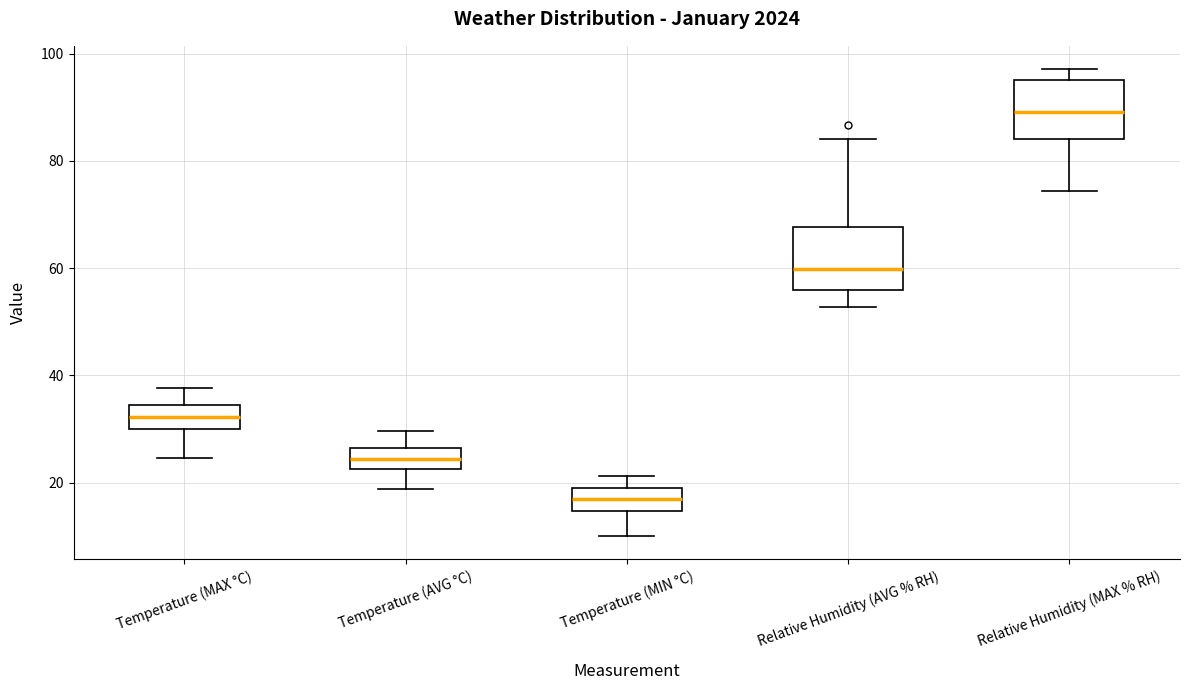

Where is the upper edge of the box for Relative Humidity (AVG % RH) on the y-axis? The values are not printed on the chart, so give them approximately, as read against the axis.

68